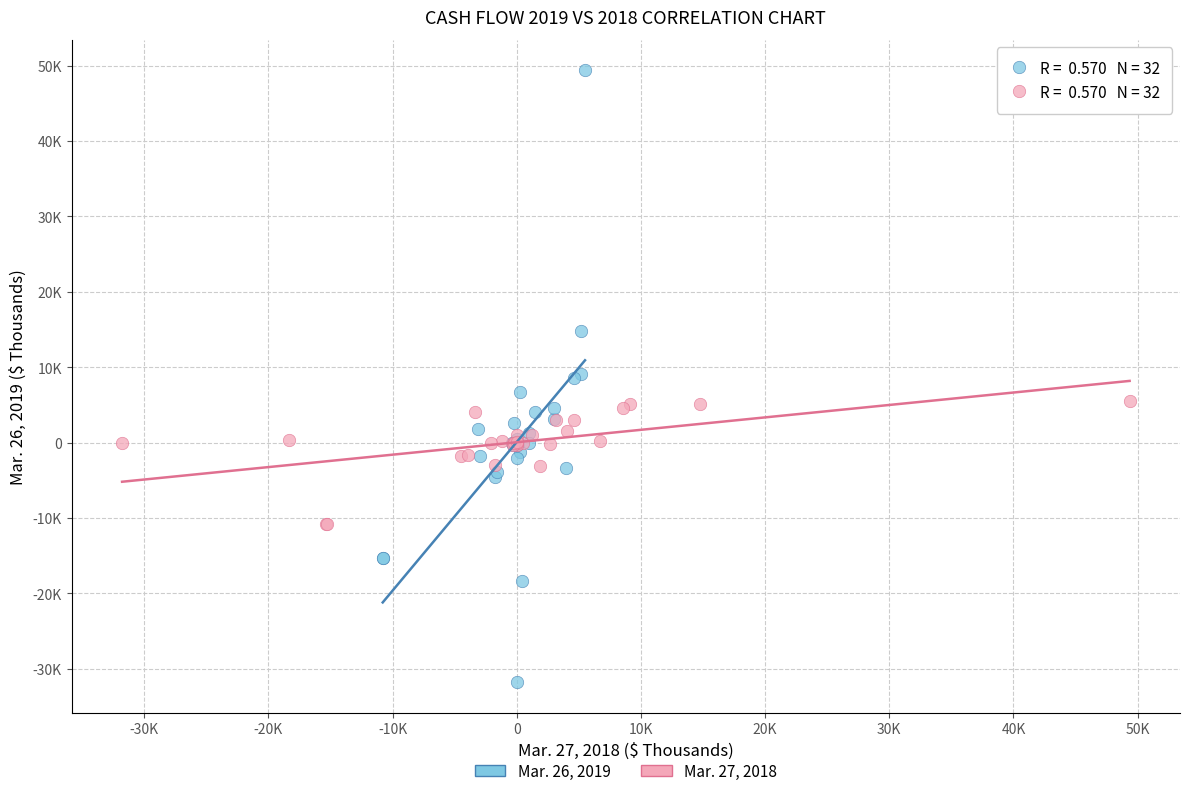

Which series reaches the maximum Y coordinate?

Mar. 26, 2019